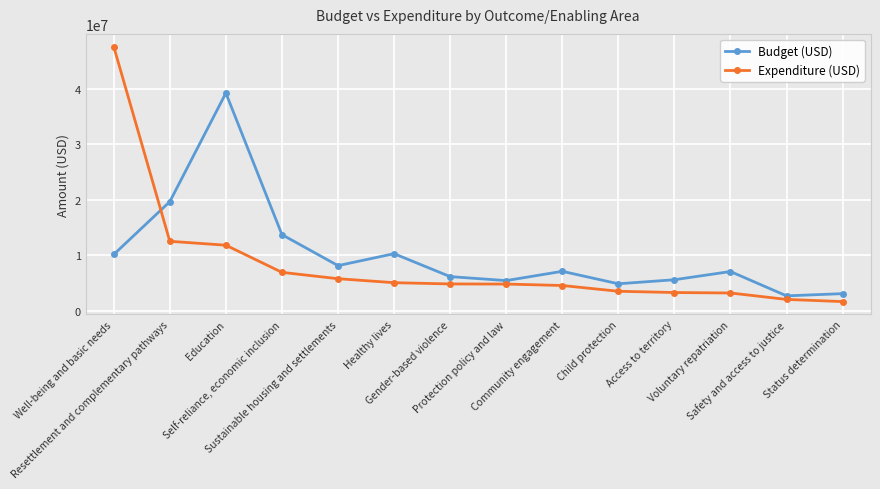

Between Well-being and basic needs and Protection policy and law, which series saw the biggest shift?

Expenditure (USD)